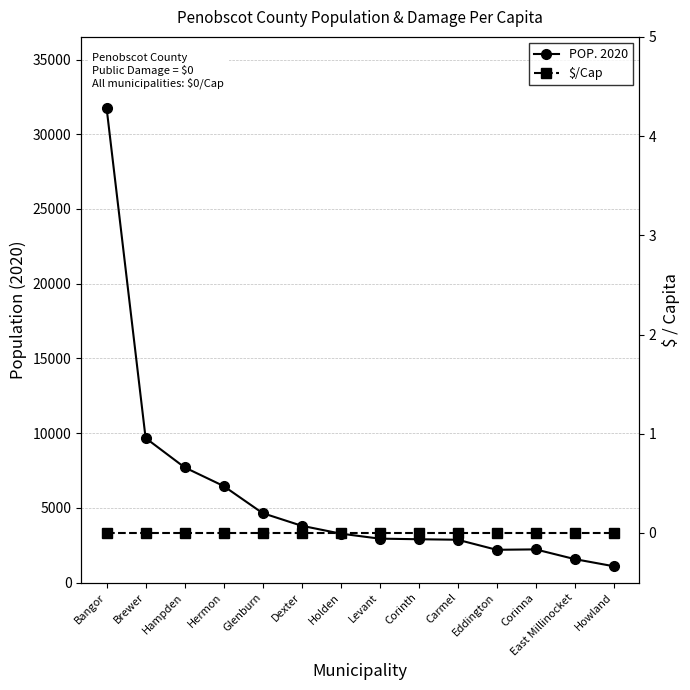

Which series changed the most between Holden and Levant?

POP. 2020